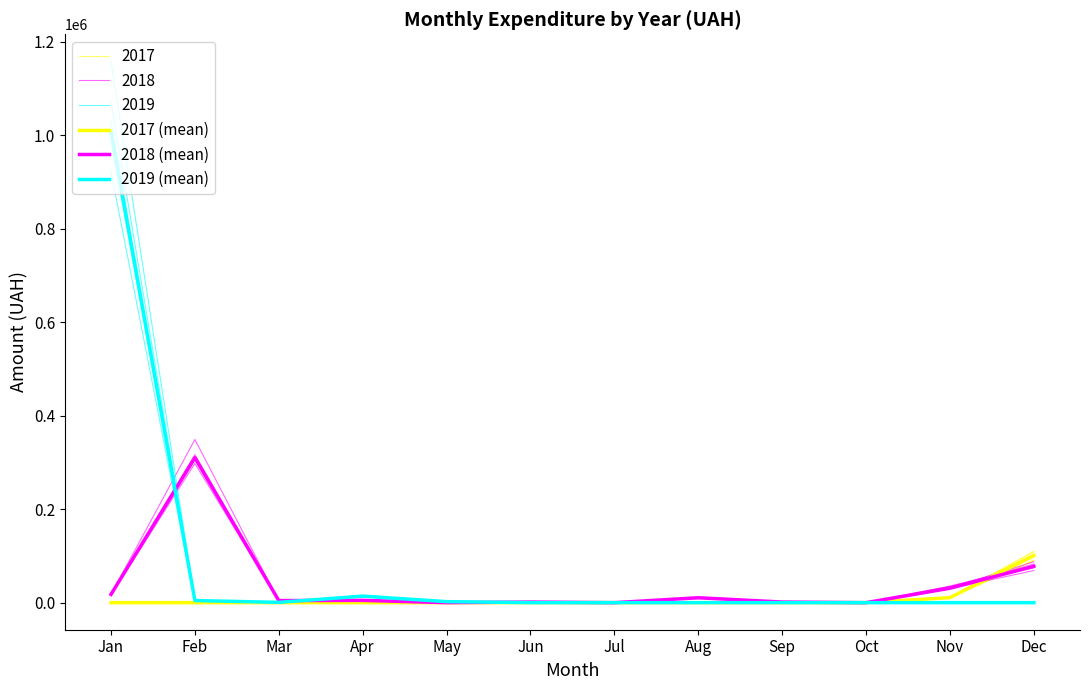

At how many categories does at least one series exceed 507699?

1